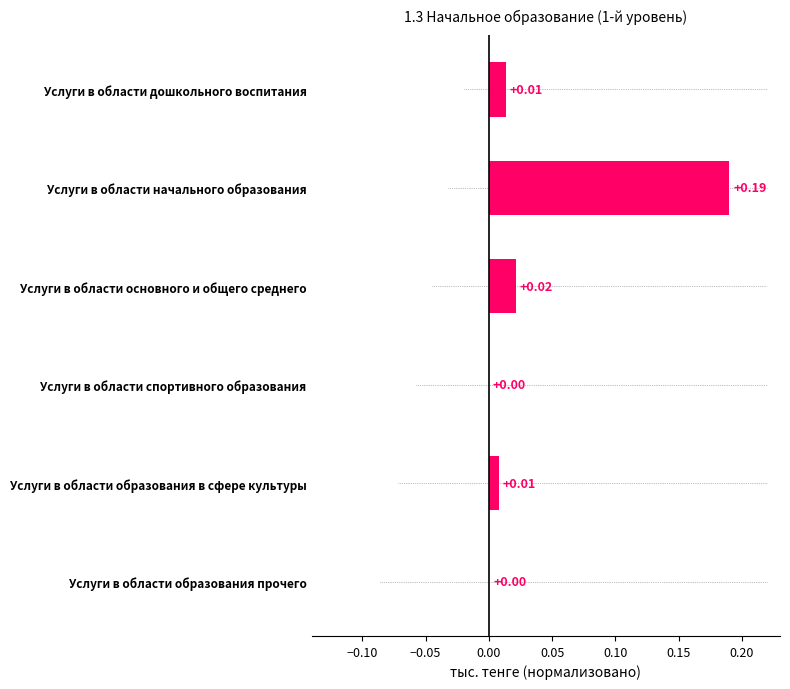

Reading left to right, extract all data points from this chart.

0.0	0.2	0.0	0.0	0.0	0.0